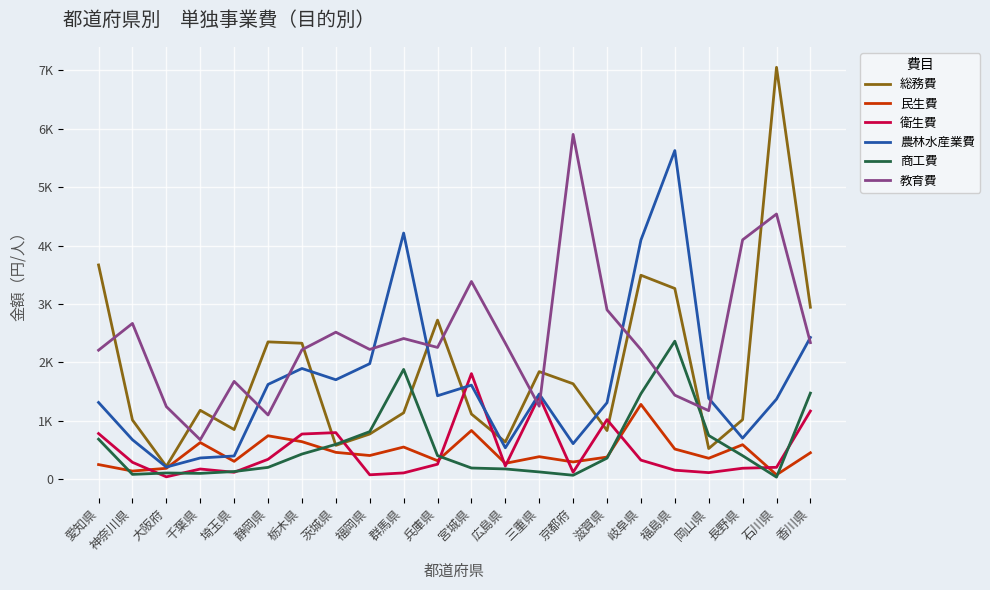

What position from the right is 京都府?

8